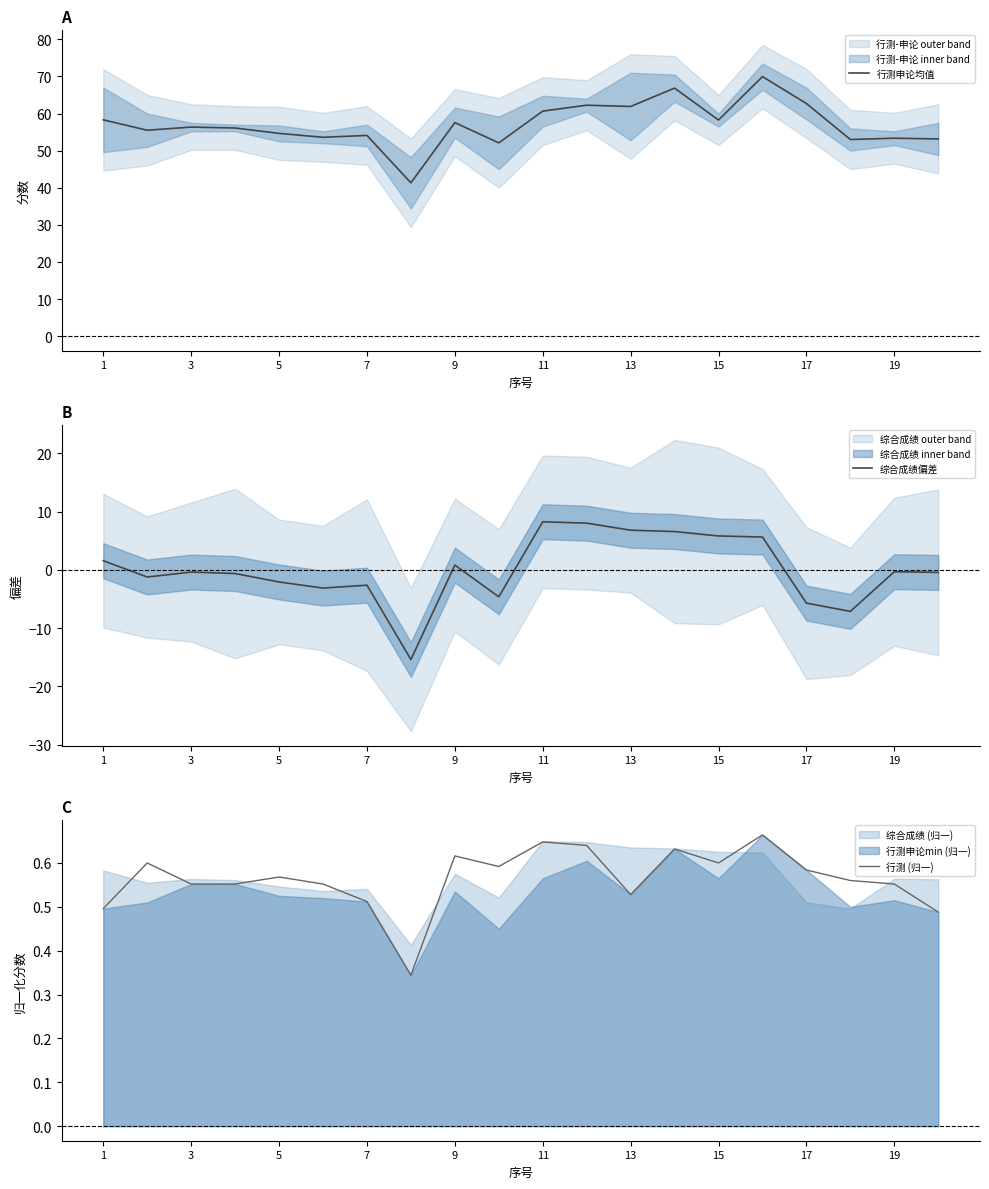

How many data points in 行测申论均值 are above 56?

11